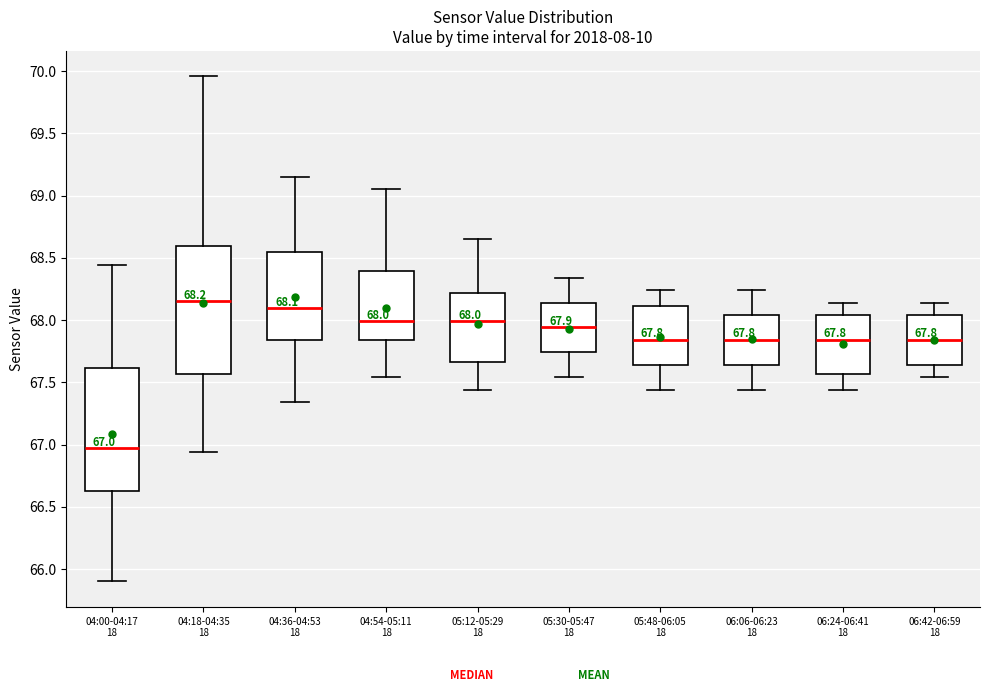

Which box has the highest median line?

04:18-04:35 18